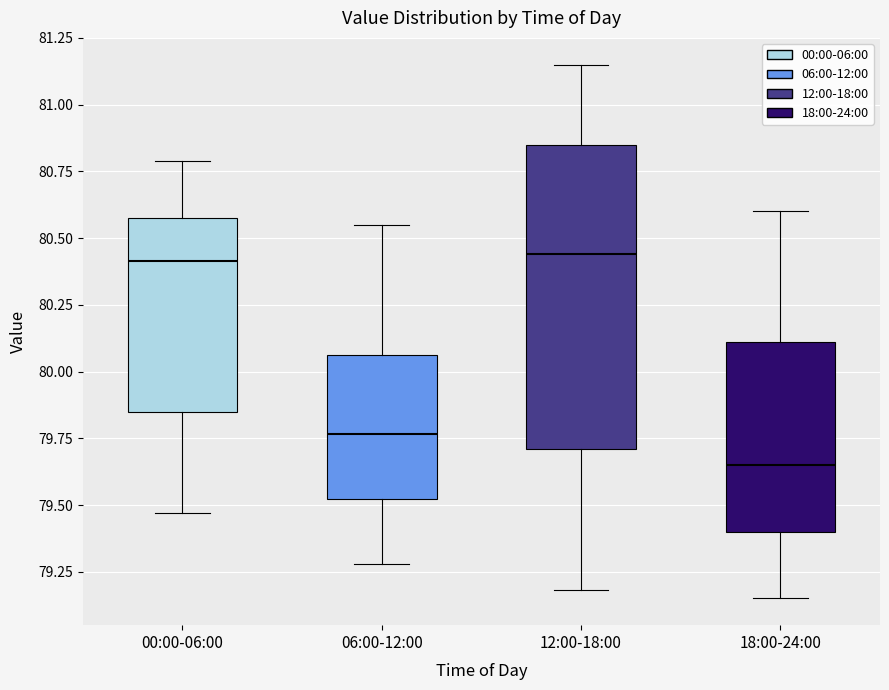

Where does the lower whisker of the box for 06:00-12:00 end on the y-axis? The values are not printed on the chart, so give them approximately, as read against the axis.

79.30